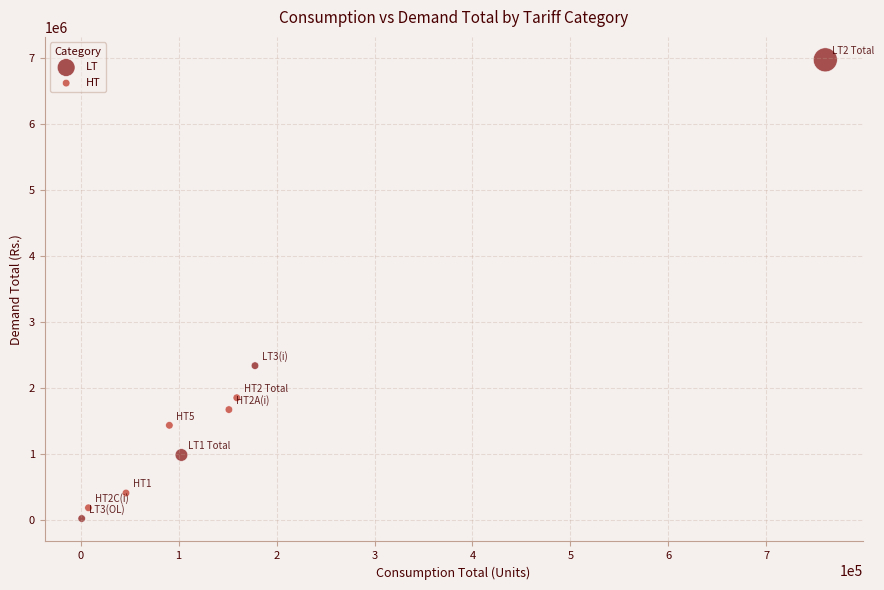

Which series contains the highest Y value?

LT